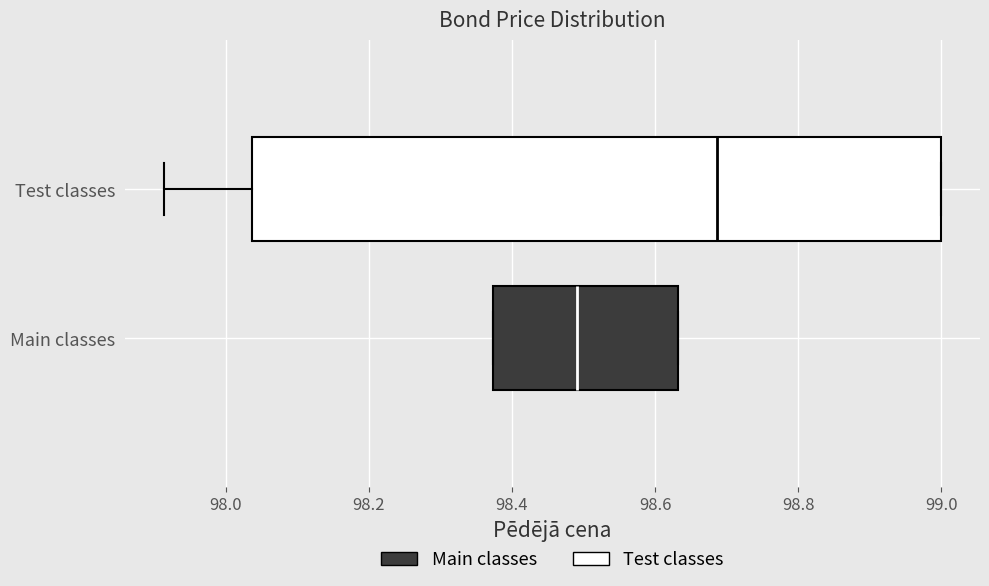

Reading bottom to top, transcribe this box plot: for each box, give where its median line is, the range the box spans, and where its two whiskers end, as read against the x-axis. The values are not printed on the chart, so give them approximately, as read against the axis.

Main classes: median 98.50, box 98.38 to 98.64, whiskers 98.38 to 98.64
Test classes: median 98.68, box 98.04 to 99.00, whiskers 97.92 to 99.00